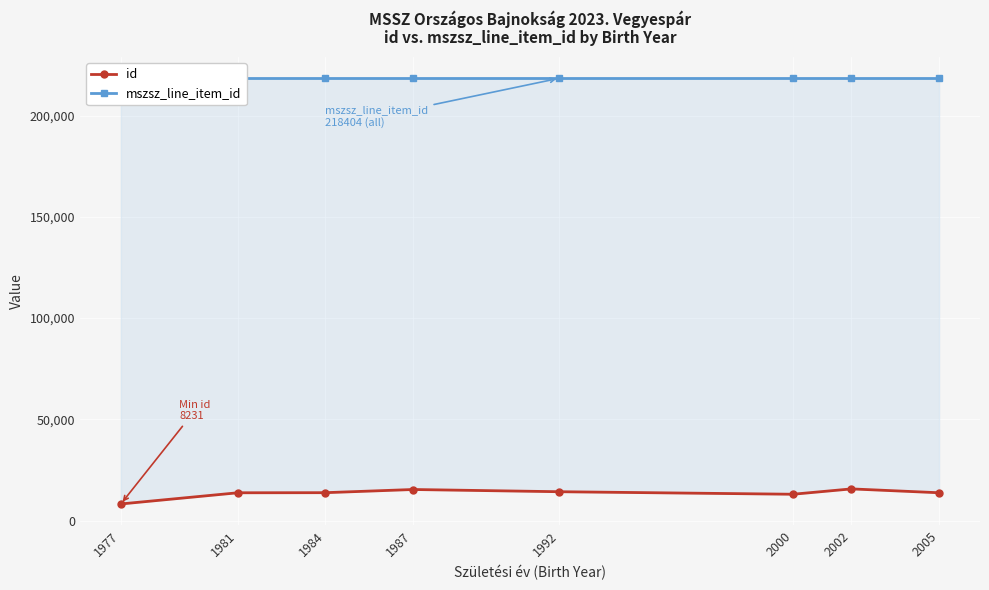

True or false: mszsz_line_item_id and id intersect in this chart.

False